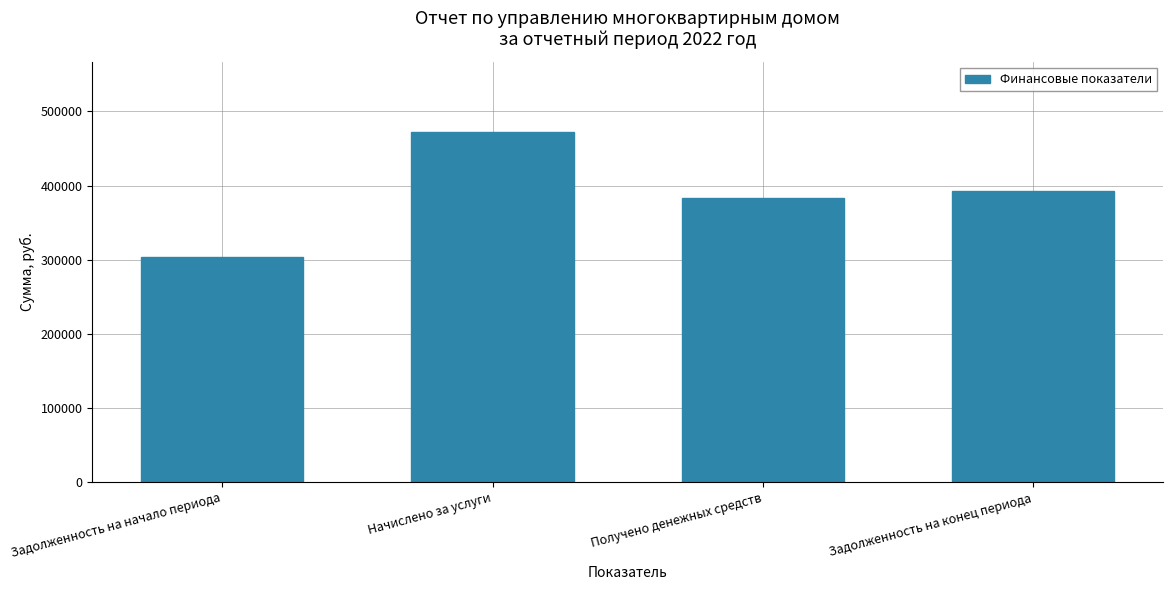

What is the label of the 2nd bar from the left?

Начислено за услуги